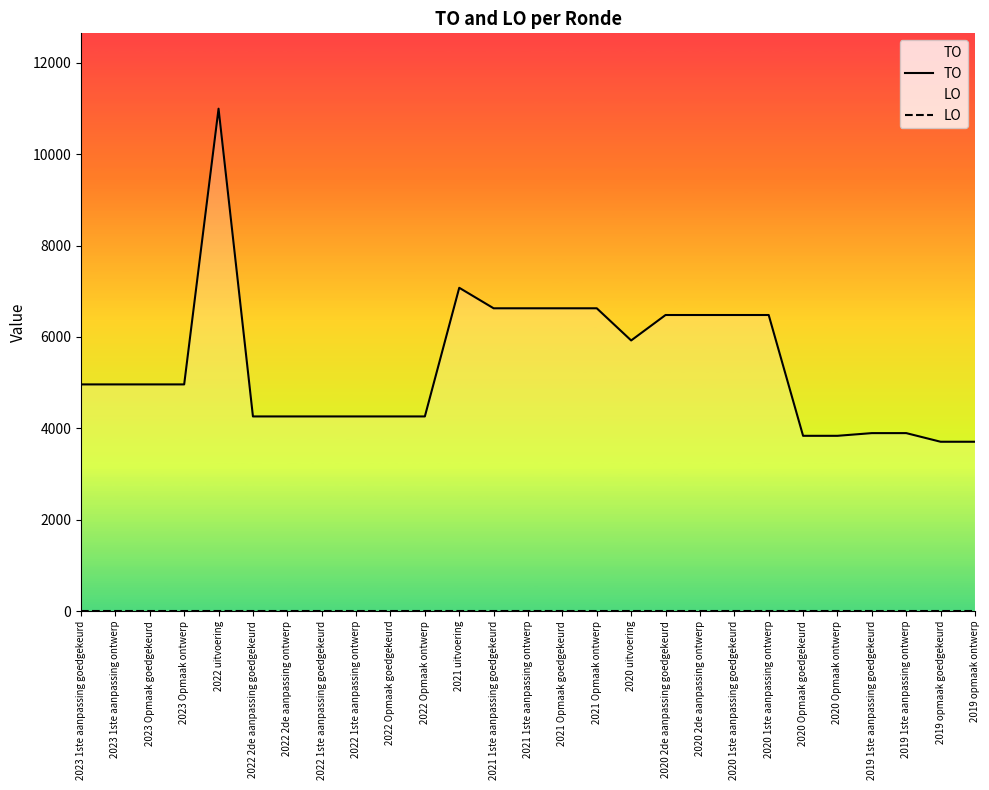

Where is LO nearest to the value 0?

2023 1ste aanpassing goedgekeurd